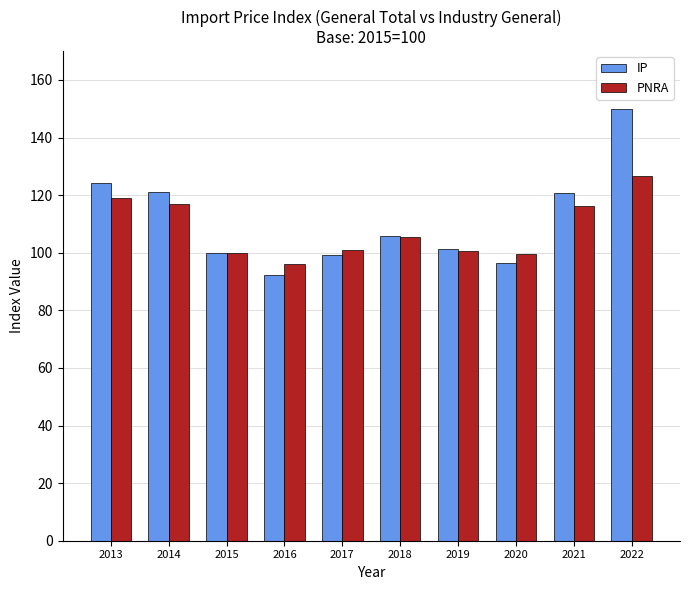

What are all the series names shown in the legend?

IP, PNRA